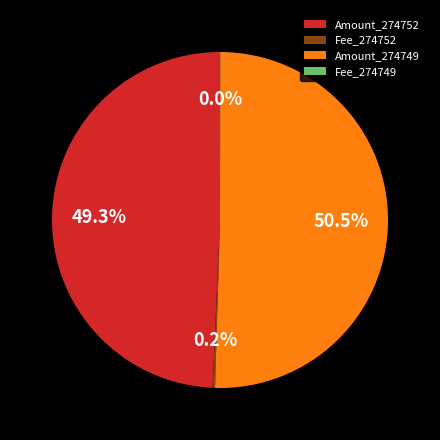

Which category has the biggest portion of the pie?

Amount_274749